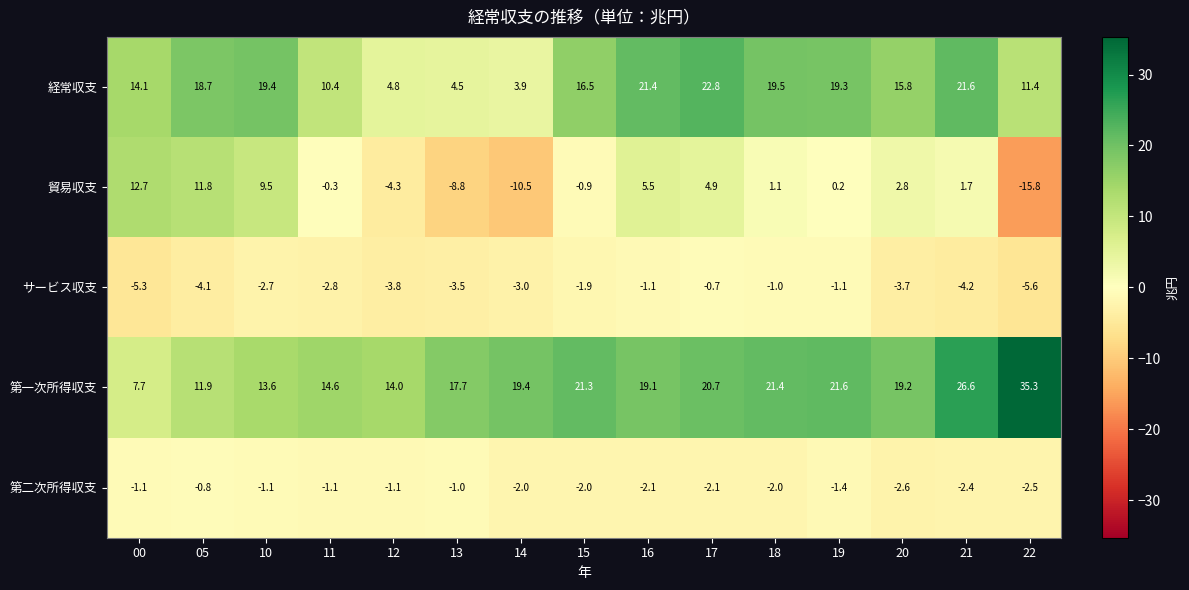

Which series has the widest spread of values?

貿易収支